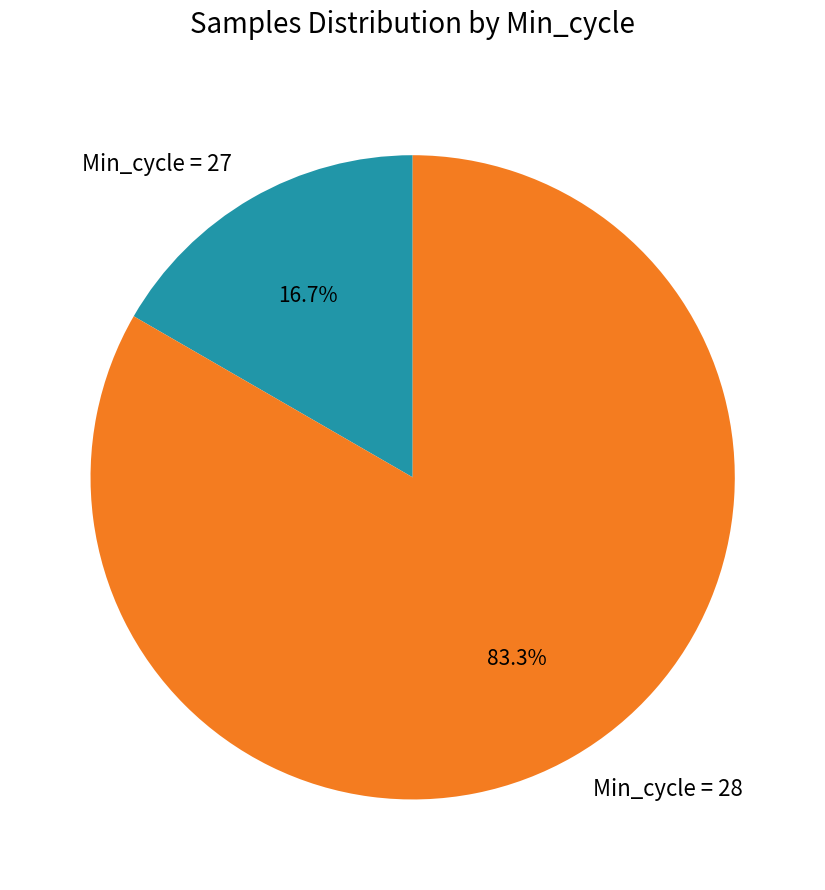

Which category has the biggest portion of the pie?

Min_cycle = 28